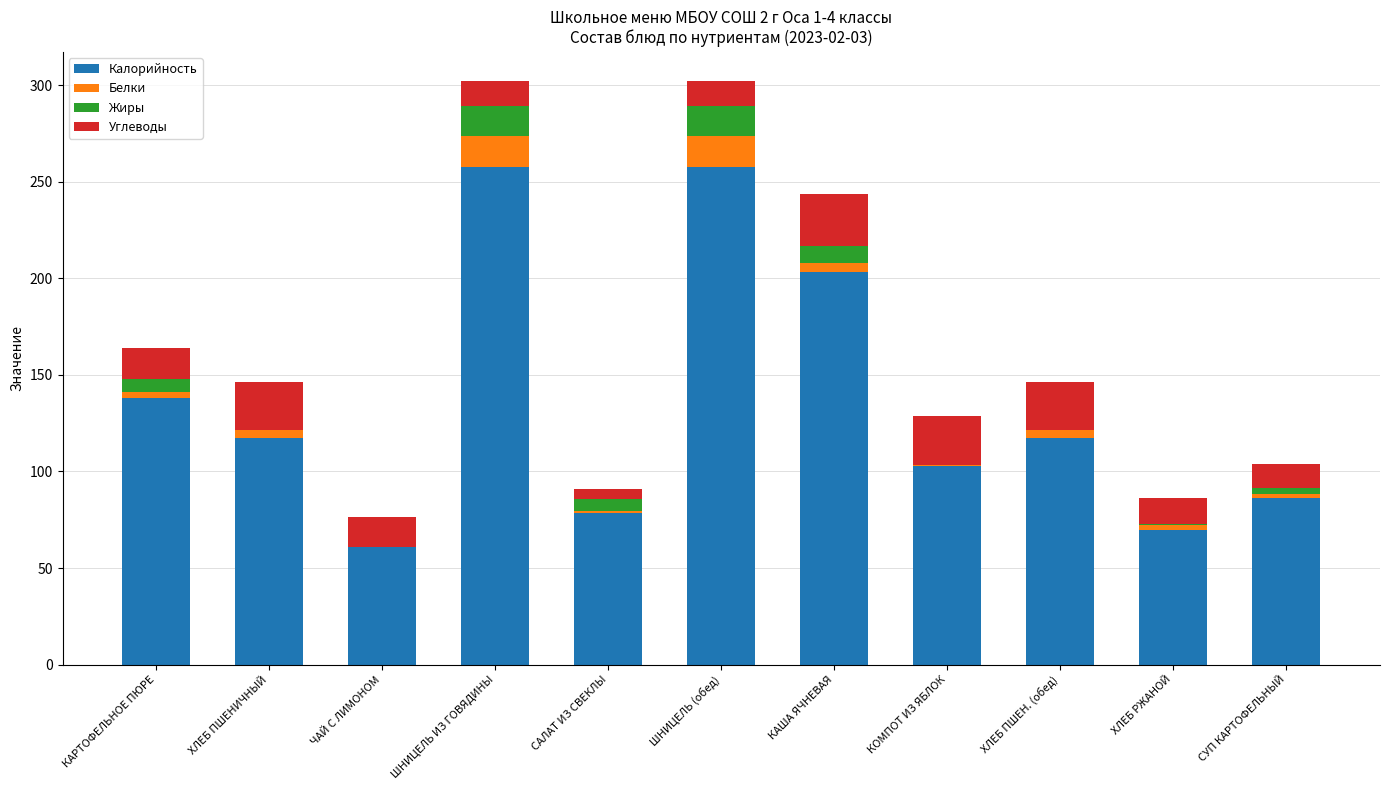

True or false: Калорийность has a value of 257.4 at ШНИЦЕЛЬ ИЗ ГОВЯДИНЫ.

True